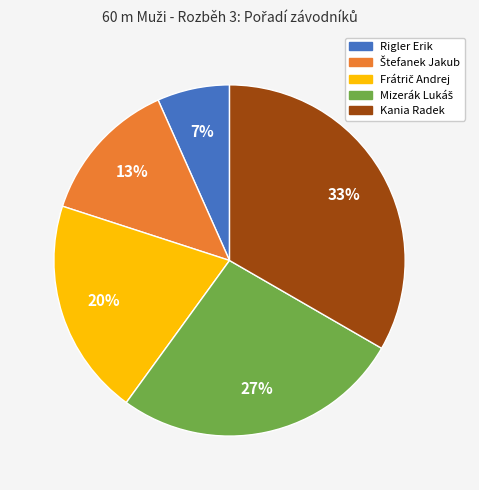

How many segments does this pie chart have?

5